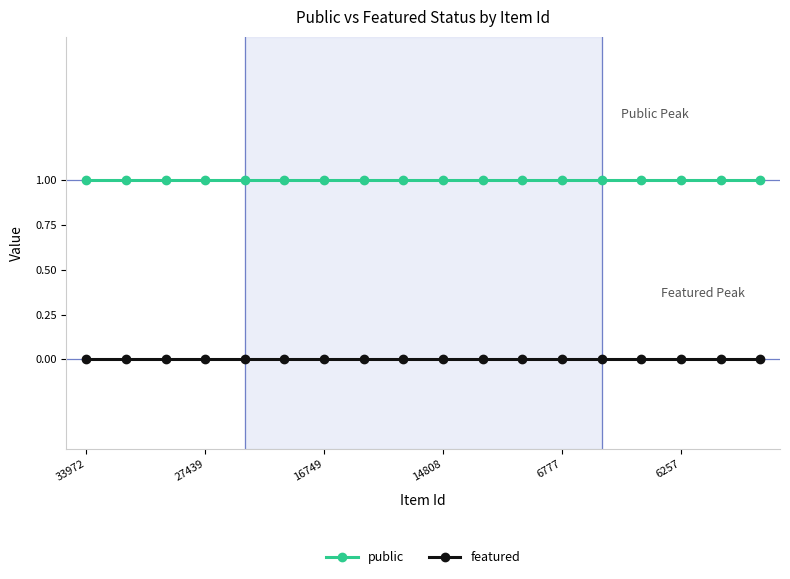

Rank the series by their average value, from highest to lowest.

public, featured